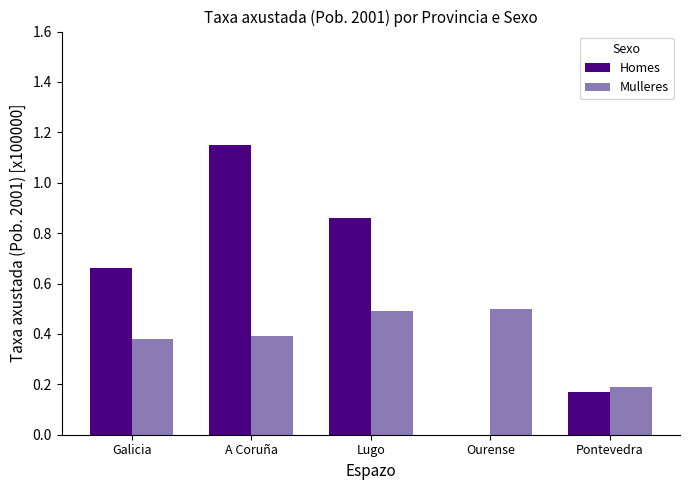

The value of Mulleres at Galicia is 0.4. True or false?

True